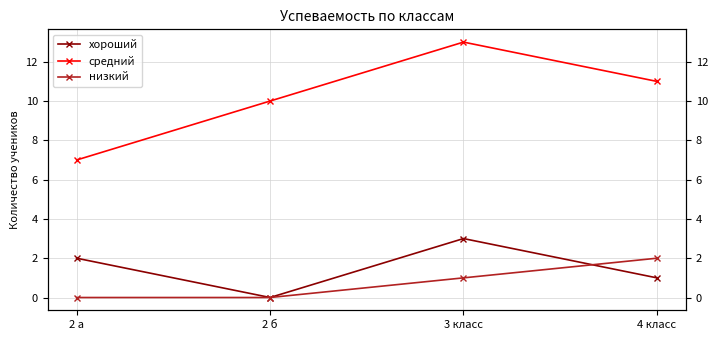

How many средний values are between 10 and 13?

3